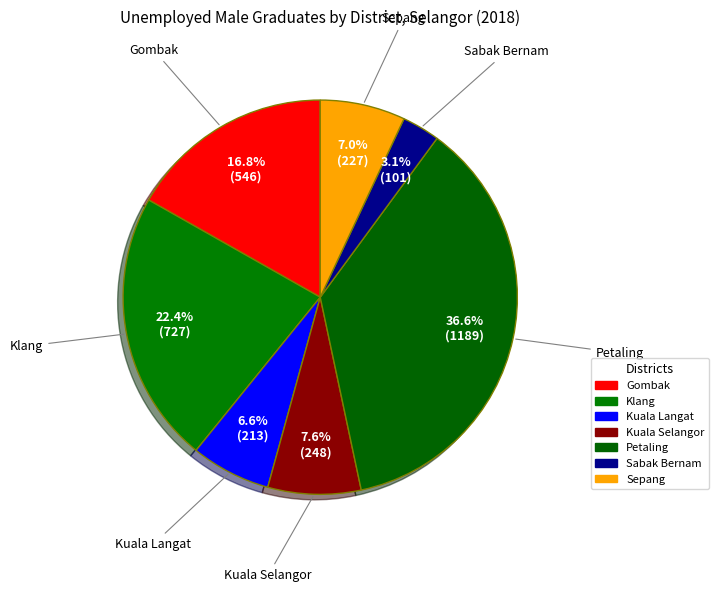

What percentage is the Petaling slice, to the nearest percent?

37%